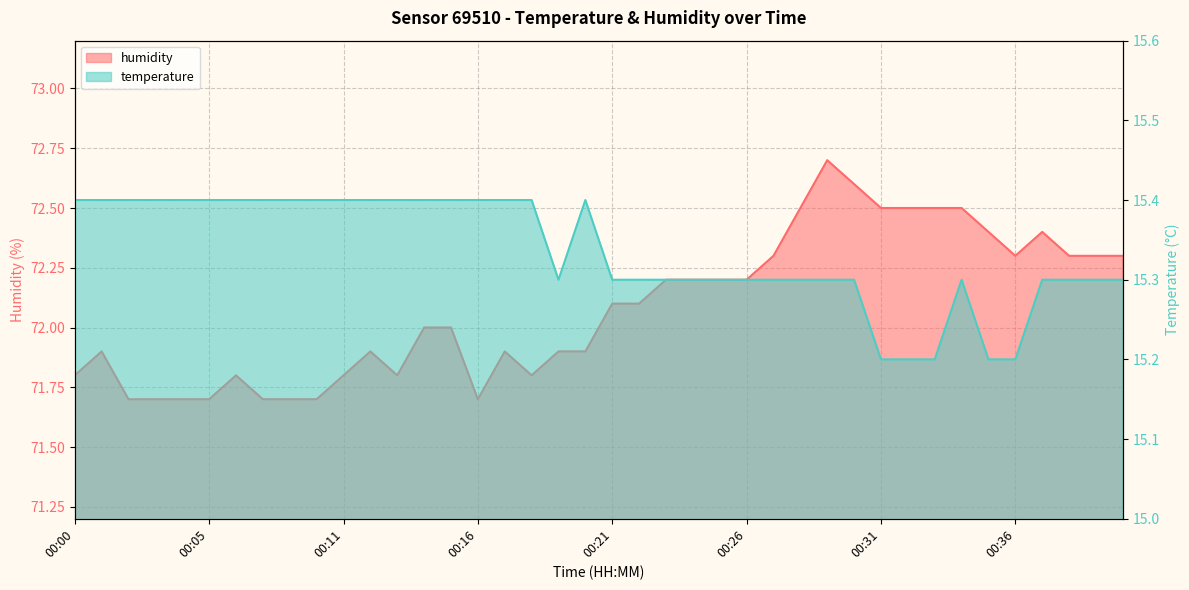

How many lines are shown in the chart?

2